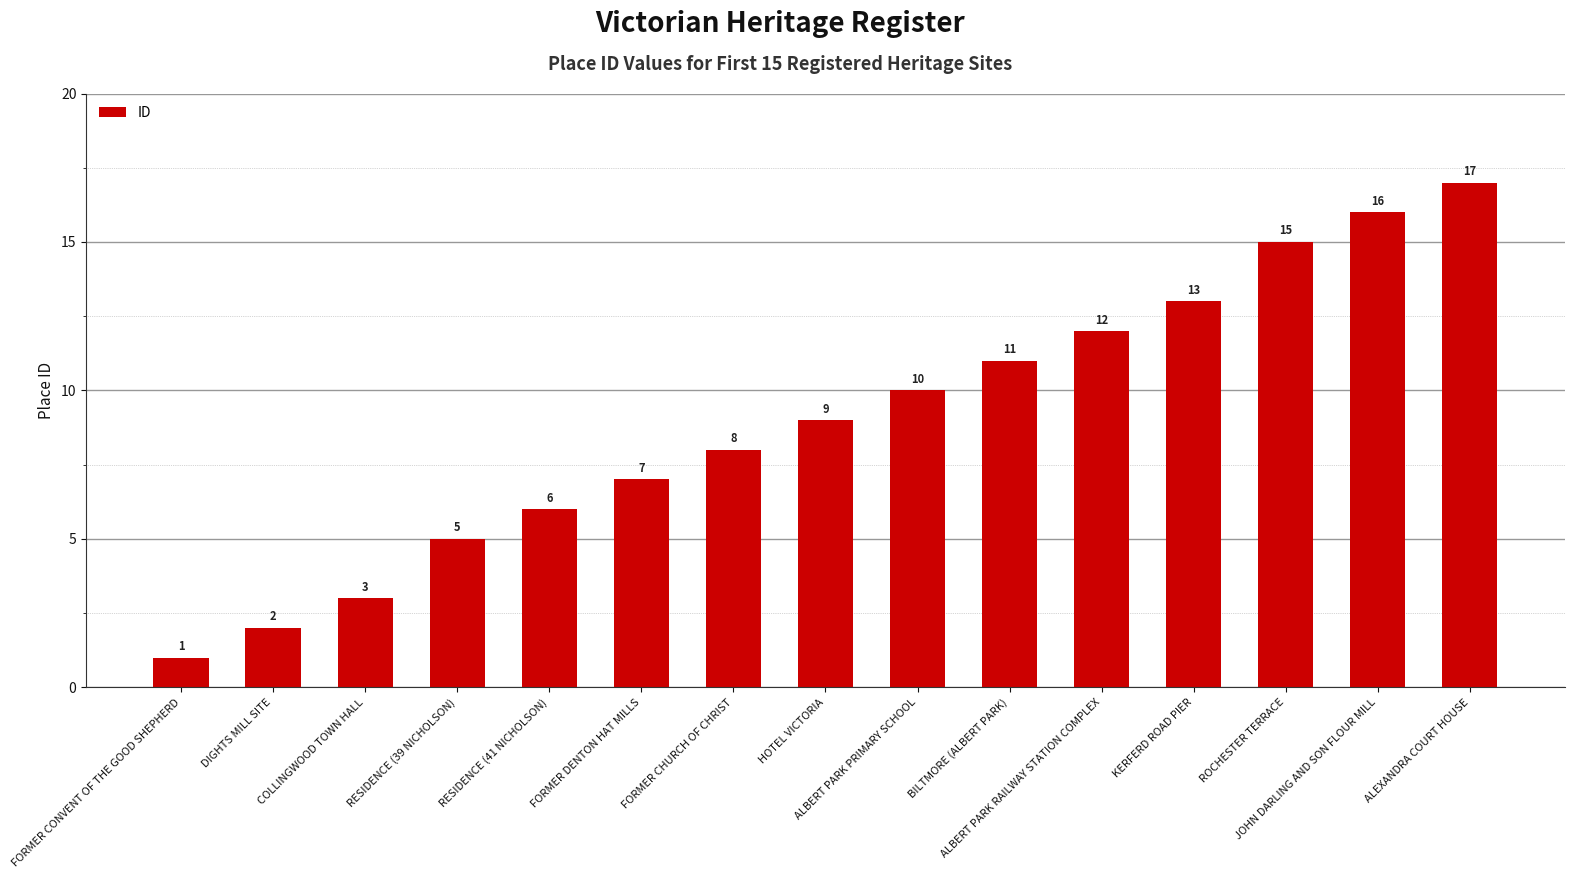

What position from the right is RESIDENCE (39 NICHOLSON)?

12